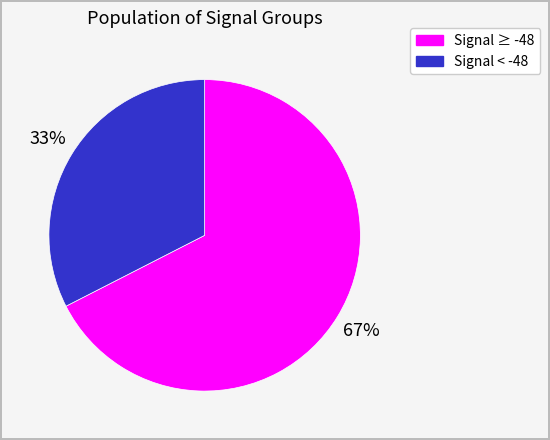

Does any single category account for the majority?

Yes